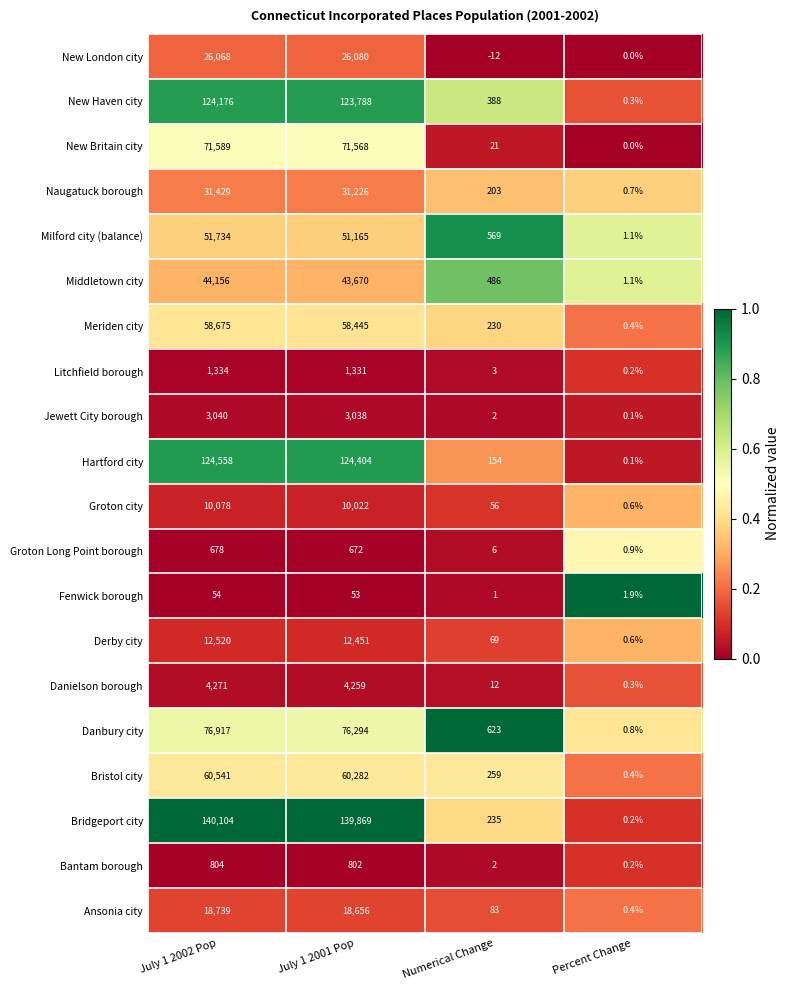

The Jewett City borough series shows 0.1 at Percent Change. True or false?

True